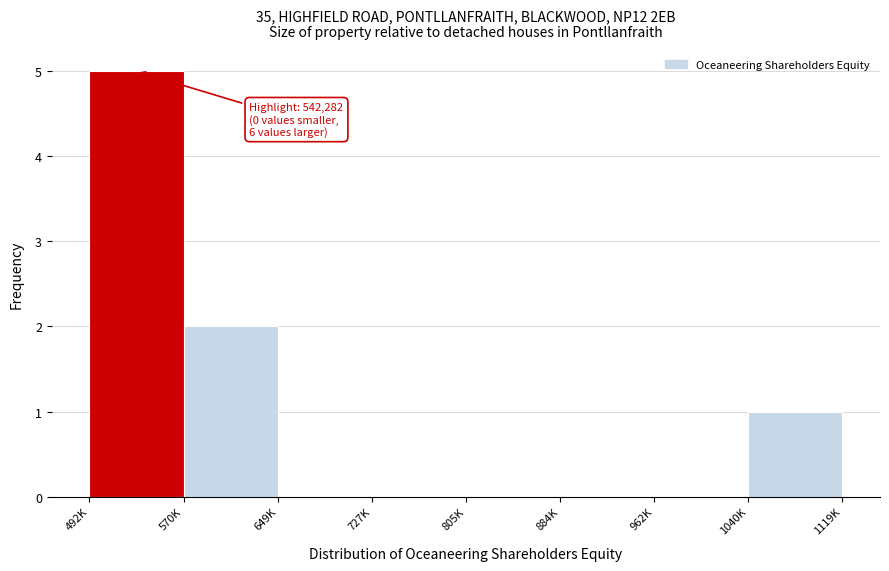

Reading right to left, transcribe all the data shown in this chart.

1040K=1	962K=0	884K=0	805K=0	727K=0	649K=0	570K=2	492K=5